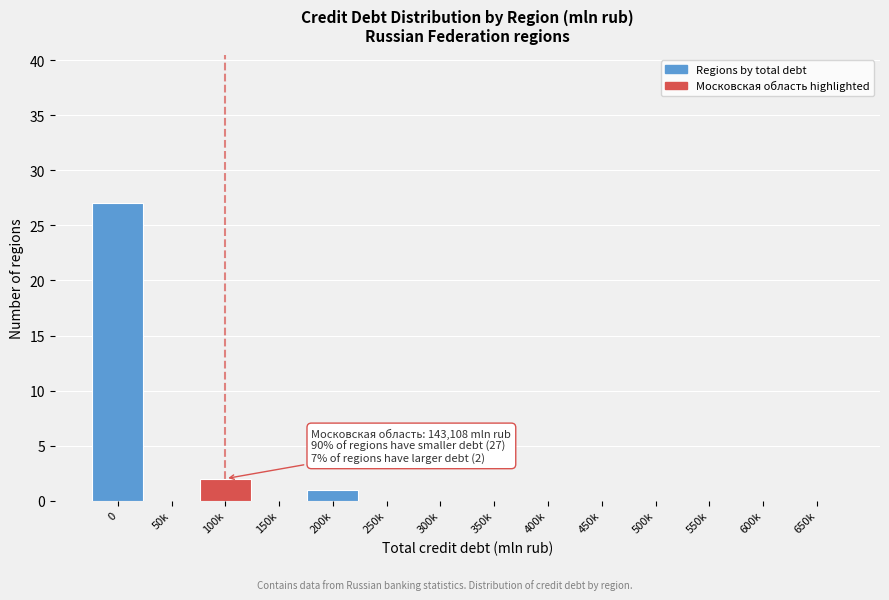

Reading left to right, transcribe all the data shown in this chart.

0=27	50k=0	100k=2	150k=0	200k=1	250k=0	300k=0	350k=0	400k=0	450k=0	500k=0	550k=0	600k=0	650k=0